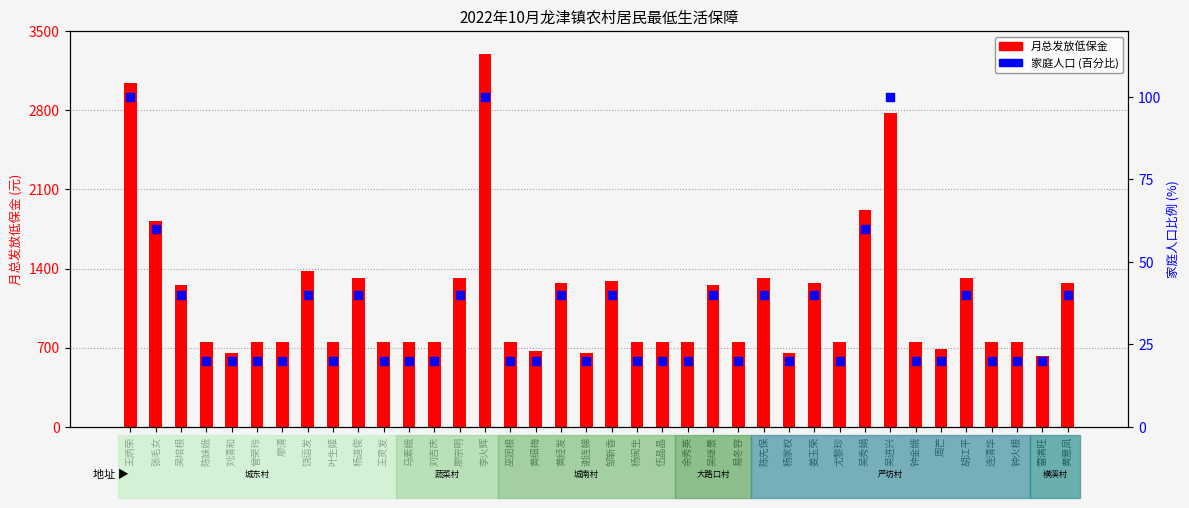

What is the total value across all series at 陈妹娥?

768